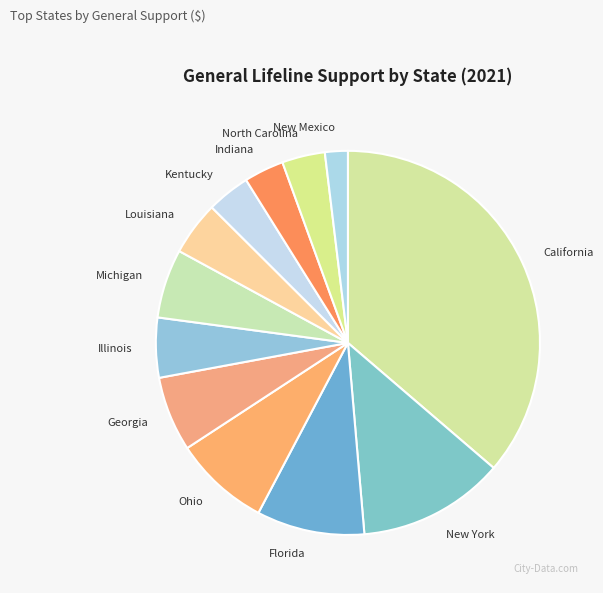

True or false: Michigan accounts for 6% of the total.

True